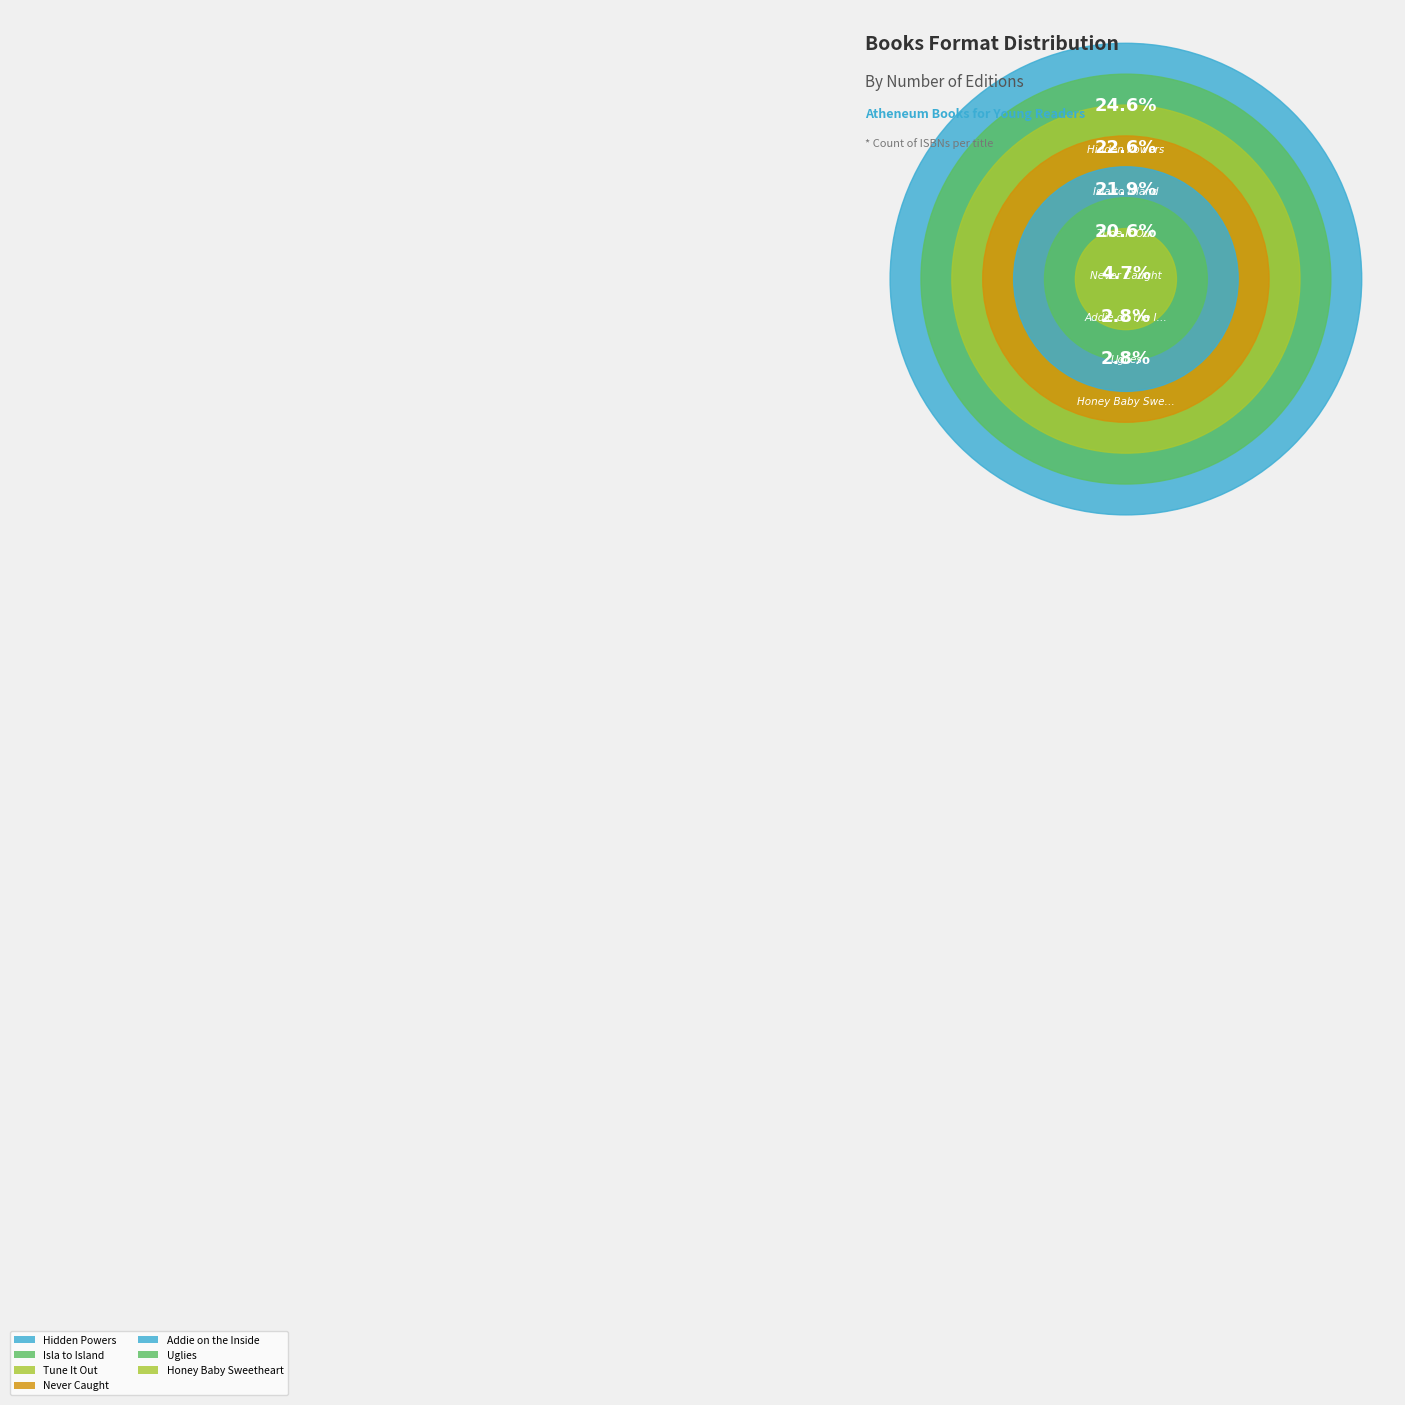

Is it true that Tune It Out is 22% of the pie?

True